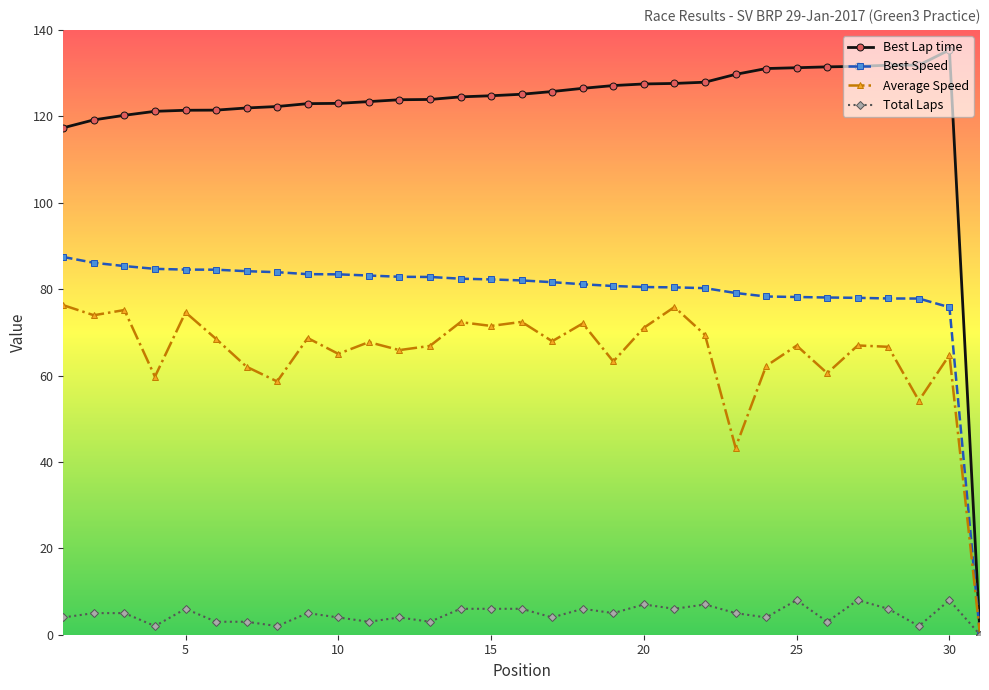

Which series has the largest range (max minus min)?

Best Lap time